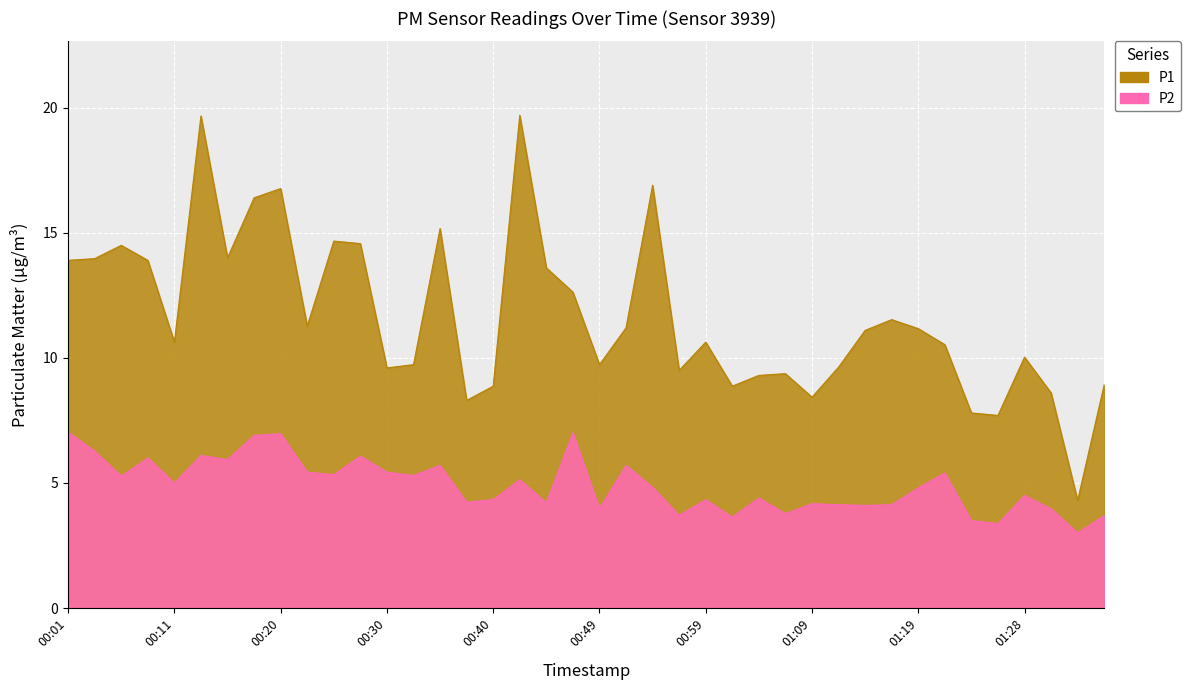

What is the approximate value of P1 at 00:18?

16.4